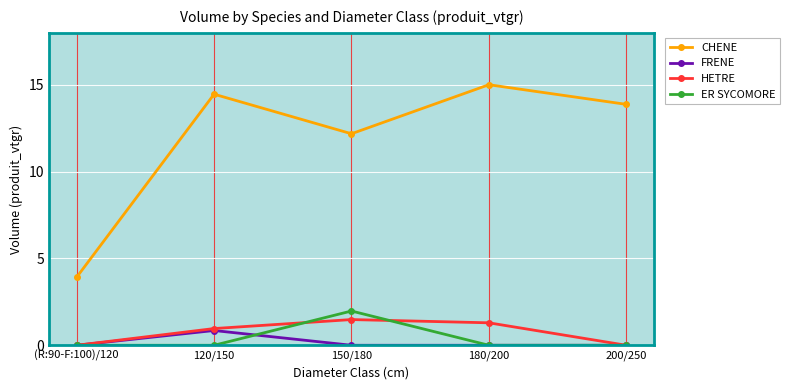

What is the label of the 2nd point from the right?

180/200